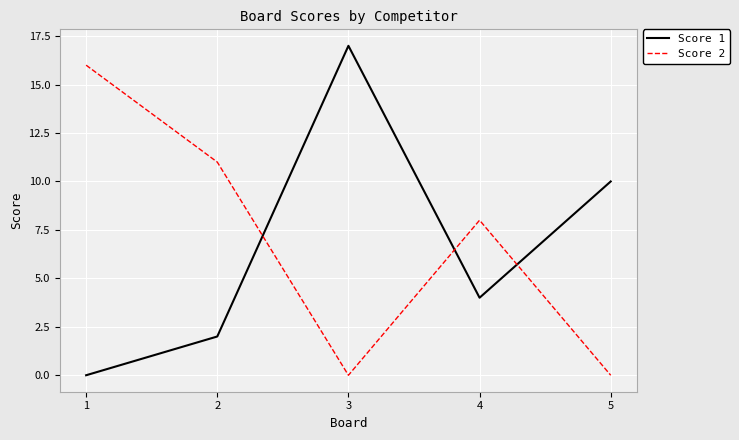

True or false: Score 1 has more than 1 interior local peaks.

False